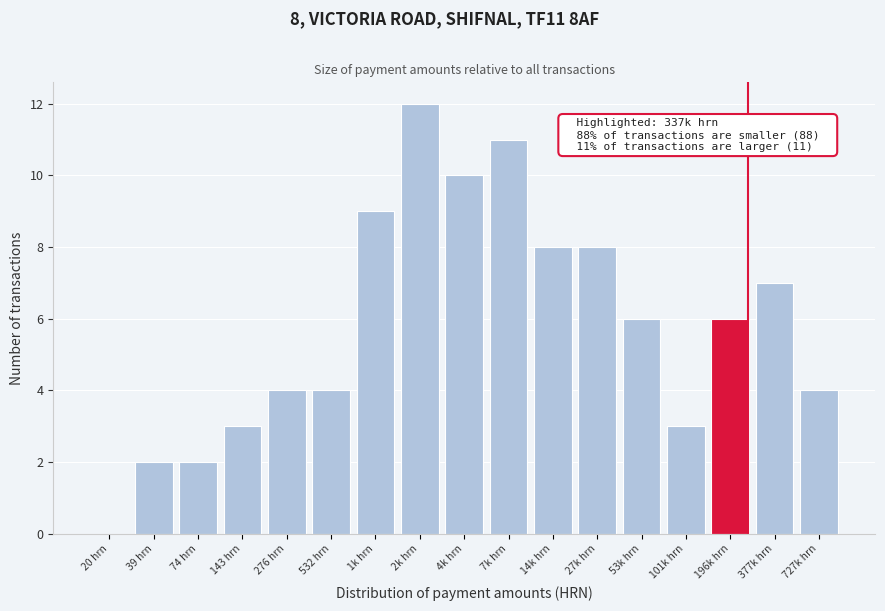

Reading right to left, list all the values displayed in this chart.

727k hrn=4	377k hrn=7	196k hrn=6	101k hrn=3	53k hrn=6	27k hrn=8	14k hrn=8	7k hrn=11	4k hrn=10	2k hrn=12	1k hrn=9	532 hrn=4	276 hrn=4	143 hrn=3	74 hrn=2	39 hrn=2	20 hrn=0